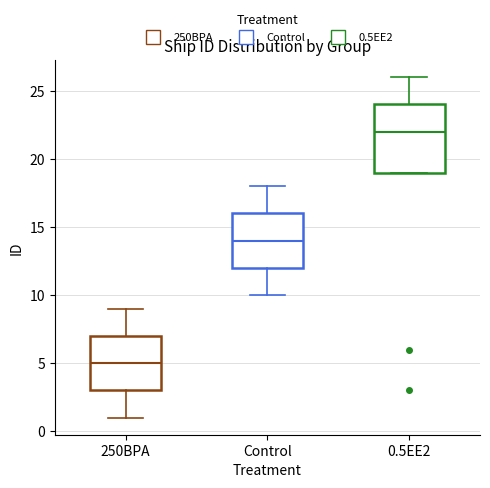

Where does the median line of the box for 0.5EE2 sit on the y-axis? The values are not printed on the chart, so give them approximately, as read against the axis.

22